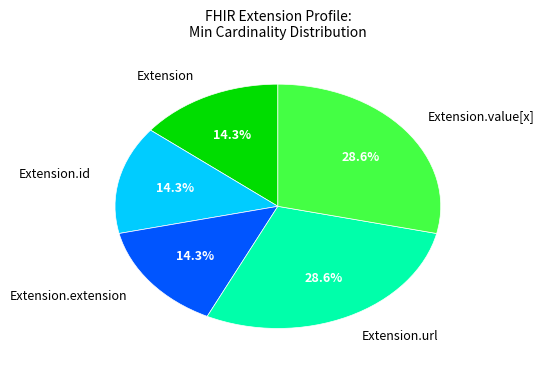

To the nearest percent, what percentage of the pie is Extension.value[x]?

29%